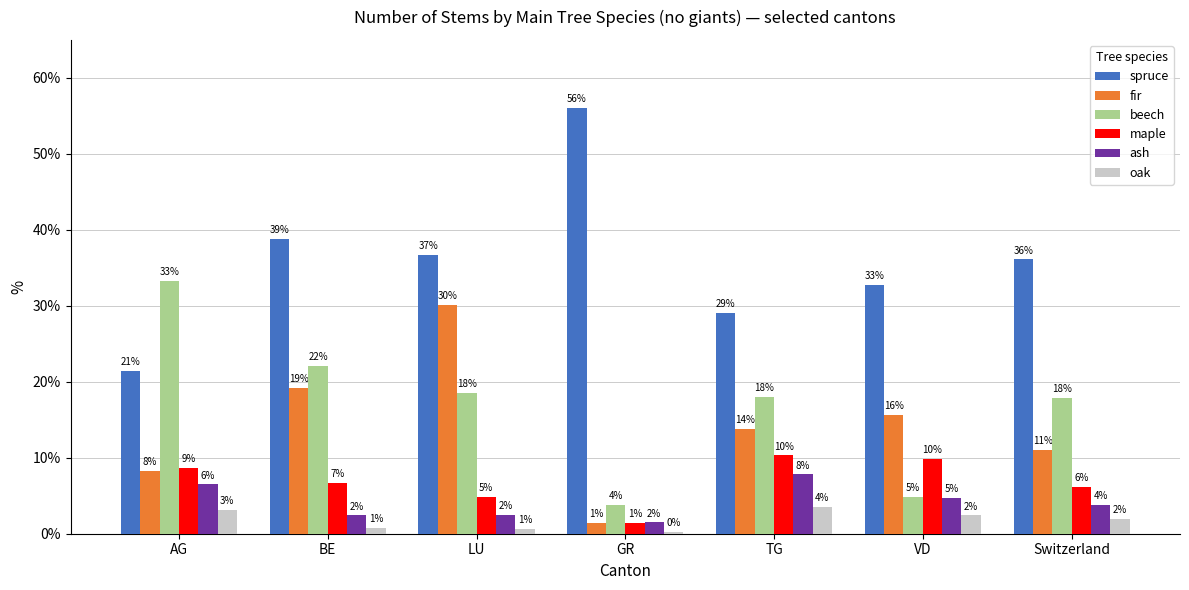

How many bars are there in total?

42